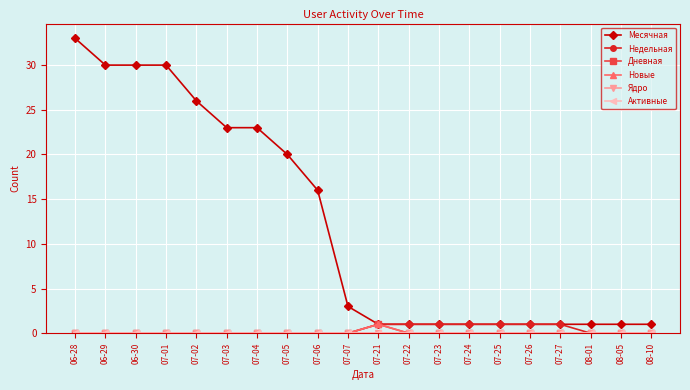

Reading left to right, extract all data points from this chart.

Месячная: 06-28=33	06-29=30	06-30=30	07-01=30	07-02=26	07-03=23	07-04=23	07-05=20	07-06=16	07-07=3	07-21=1	07-22=1	07-23=1	07-24=1	07-25=1	07-26=1	07-27=1	08-01=1	08-05=1	08-10=1
Недельная: 06-28=0	06-29=0	06-30=0	07-01=0	07-02=0	07-03=0	07-04=0	07-05=0	07-06=0	07-07=0	07-21=1	07-22=1	07-23=1	07-24=1	07-25=1	07-26=1	07-27=1	08-01=0	08-05=0	08-10=0
Дневная: 06-28=0	06-29=0	06-30=0	07-01=0	07-02=0	07-03=0	07-04=0	07-05=0	07-06=0	07-07=0	07-21=1	07-22=0	07-23=0	07-24=0	07-25=0	07-26=0	07-27=0	08-01=0	08-05=0	08-10=0
Новые: 06-28=0	06-29=0	06-30=0	07-01=0	07-02=0	07-03=0	07-04=0	07-05=0	07-06=0	07-07=0	07-21=1	07-22=0	07-23=0	07-24=0	07-25=0	07-26=0	07-27=0	08-01=0	08-05=0	08-10=0
Ядро: 06-28=0	06-29=0	06-30=0	07-01=0	07-02=0	07-03=0	07-04=0	07-05=0	07-06=0	07-07=0	07-21=0	07-22=0	07-23=0	07-24=0	07-25=0	07-26=0	07-27=0	08-01=0	08-05=0	08-10=0
Активные: 06-28=0	06-29=0	06-30=0	07-01=0	07-02=0	07-03=0	07-04=0	07-05=0	07-06=0	07-07=0	07-21=0	07-22=0	07-23=0	07-24=0	07-25=0	07-26=0	07-27=0	08-01=0	08-05=0	08-10=0